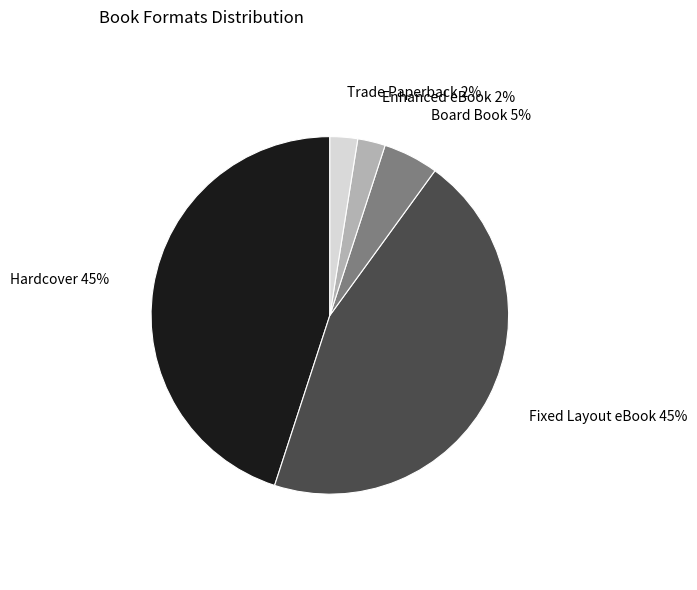

Is Fixed Layout eBook the majority of the pie?

No